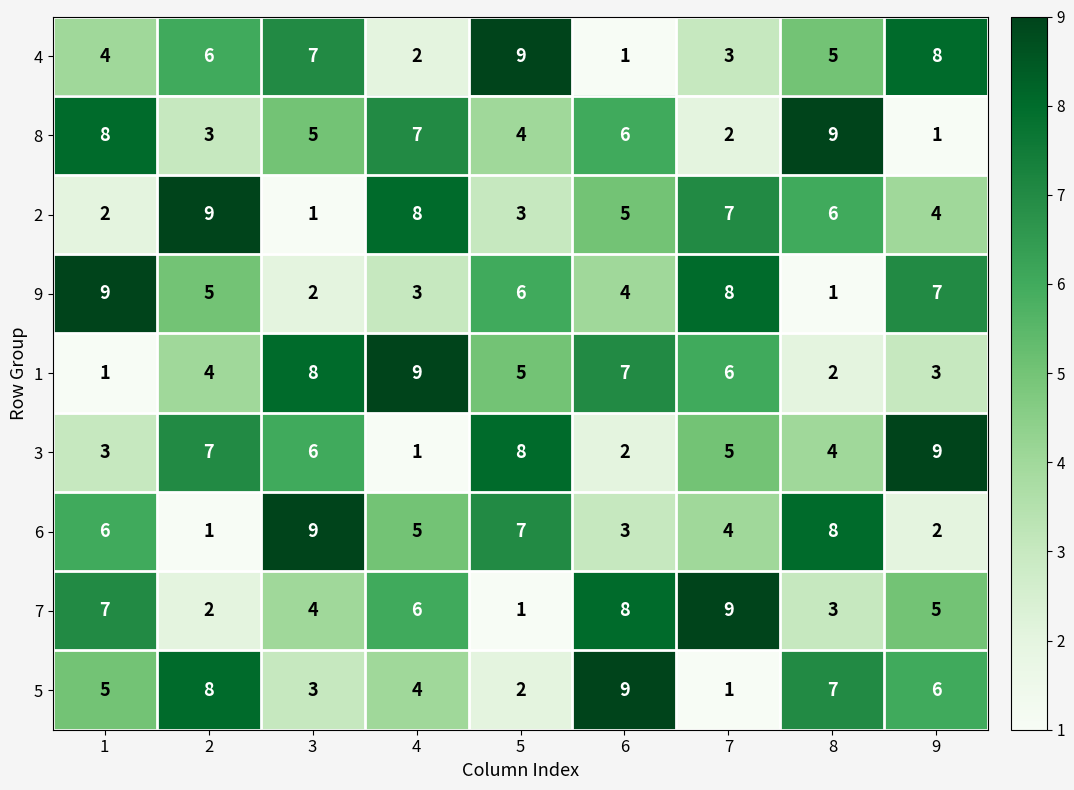

What is the difference between the maximum and minimum values in the 1 series?

8